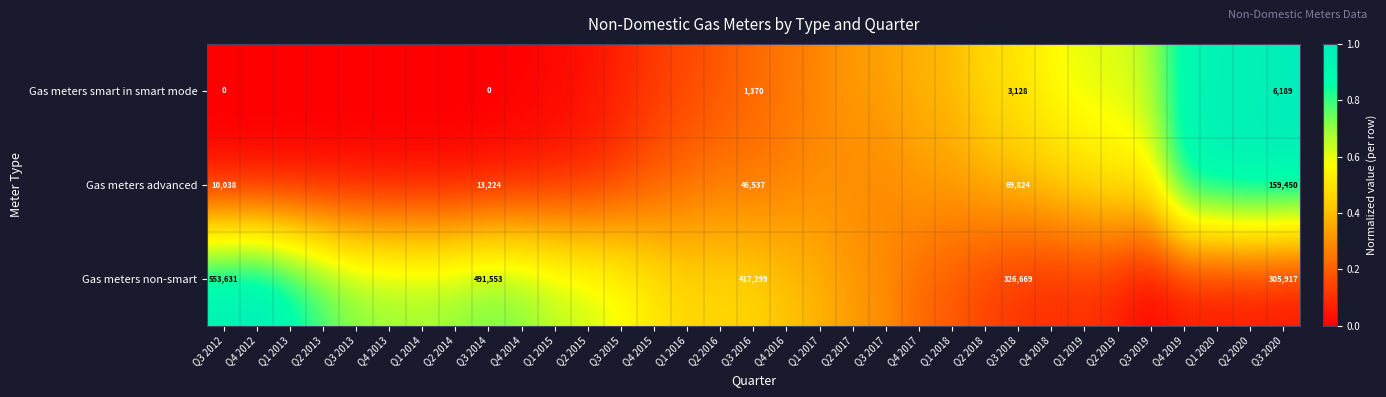

Count the number of categories in the chart.

33